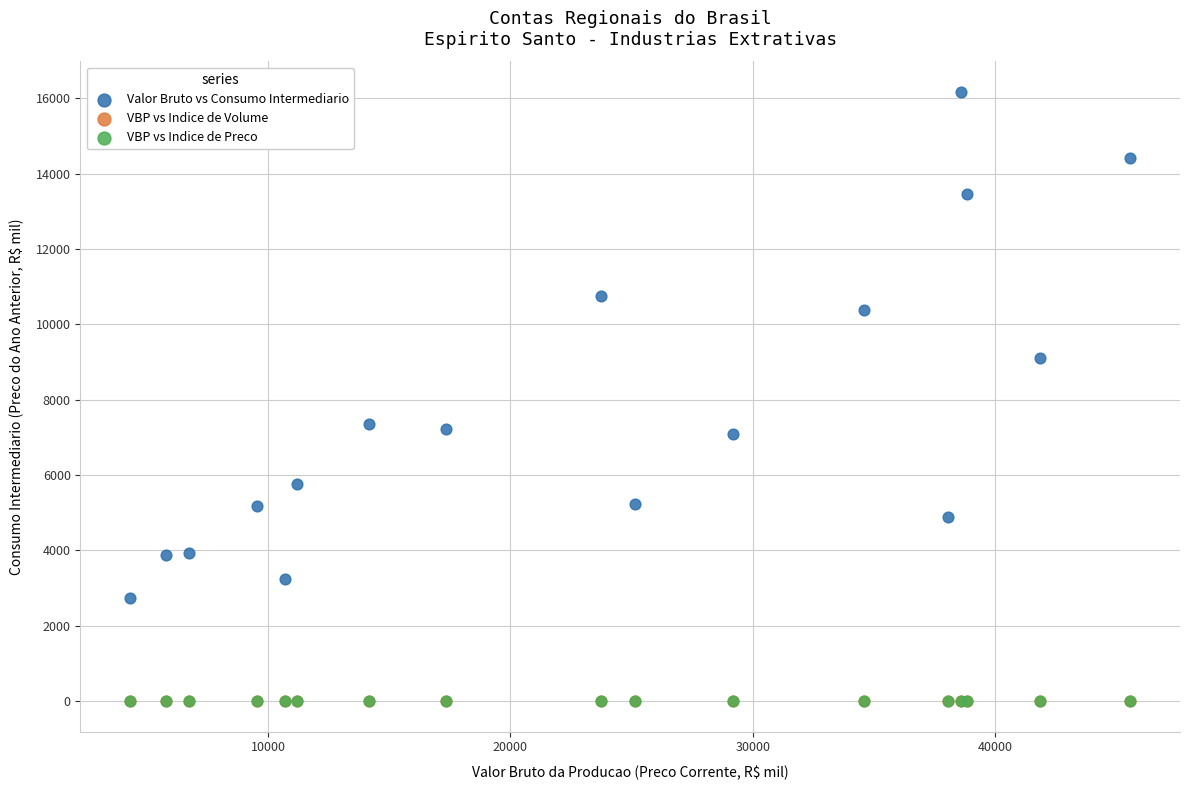

Which series contains the highest Y value?

Valor Bruto vs Consumo Intermediario